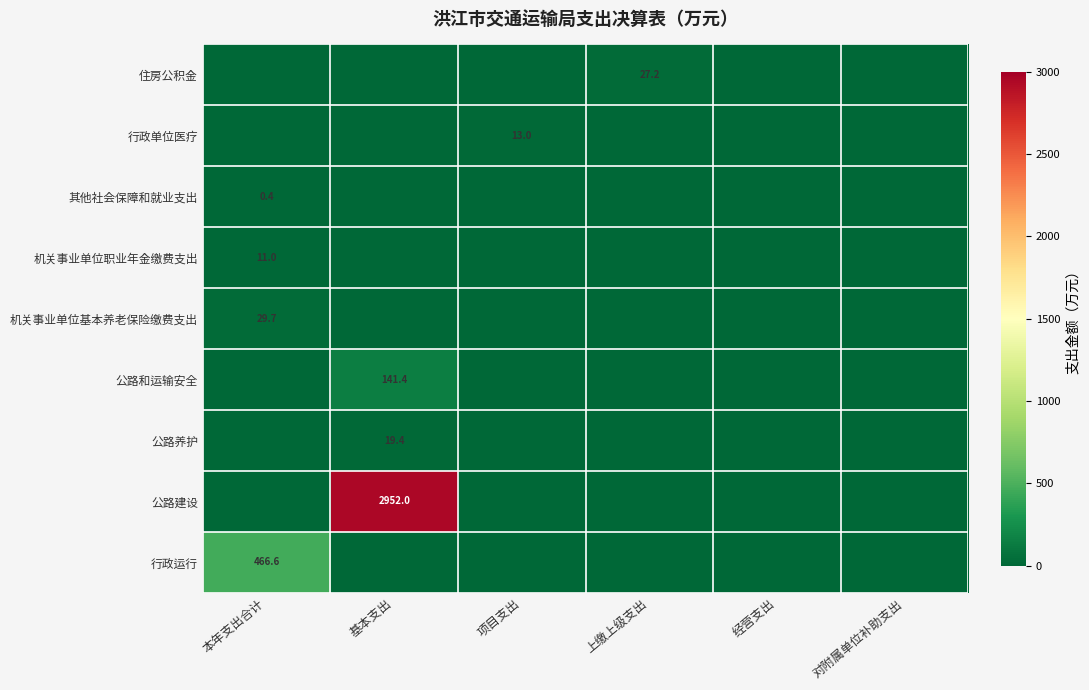

Is it true that 行政运行 equals 466.6 at 本年支出合计?

True